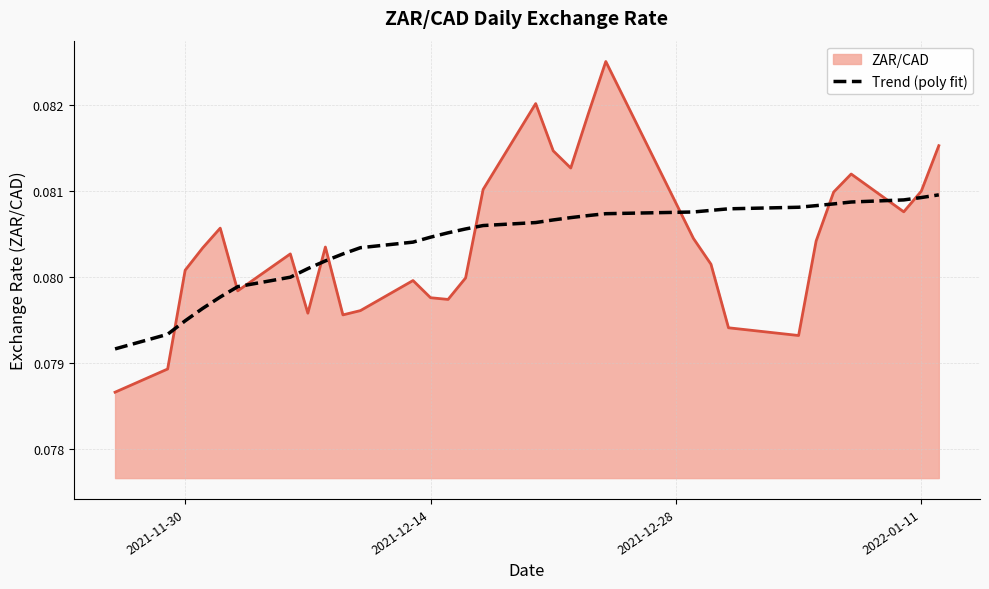

List the series in order of their peak value, lowest first.

Trend (poly fit), ZAR/CAD